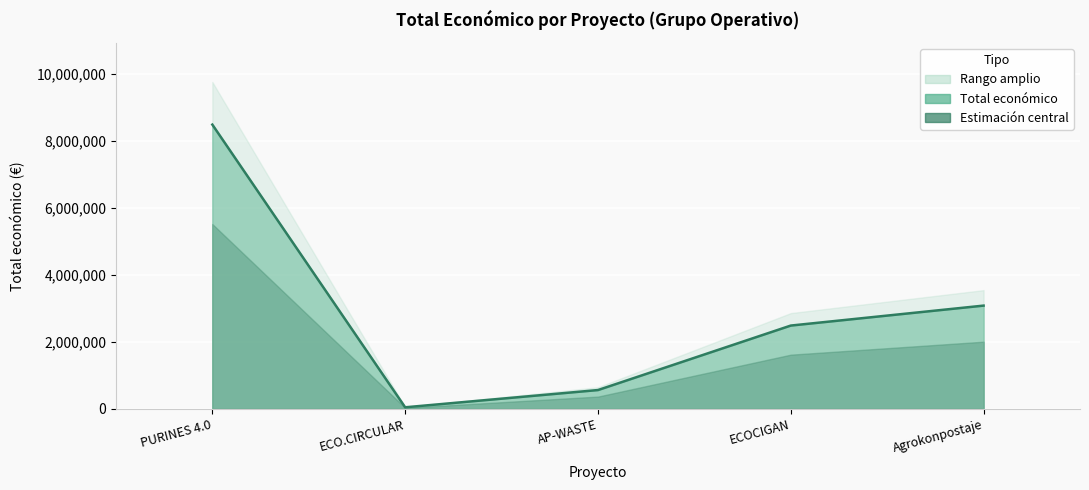

At which category does the chart reach its minimum across all series?

ECO.CIRCULAR